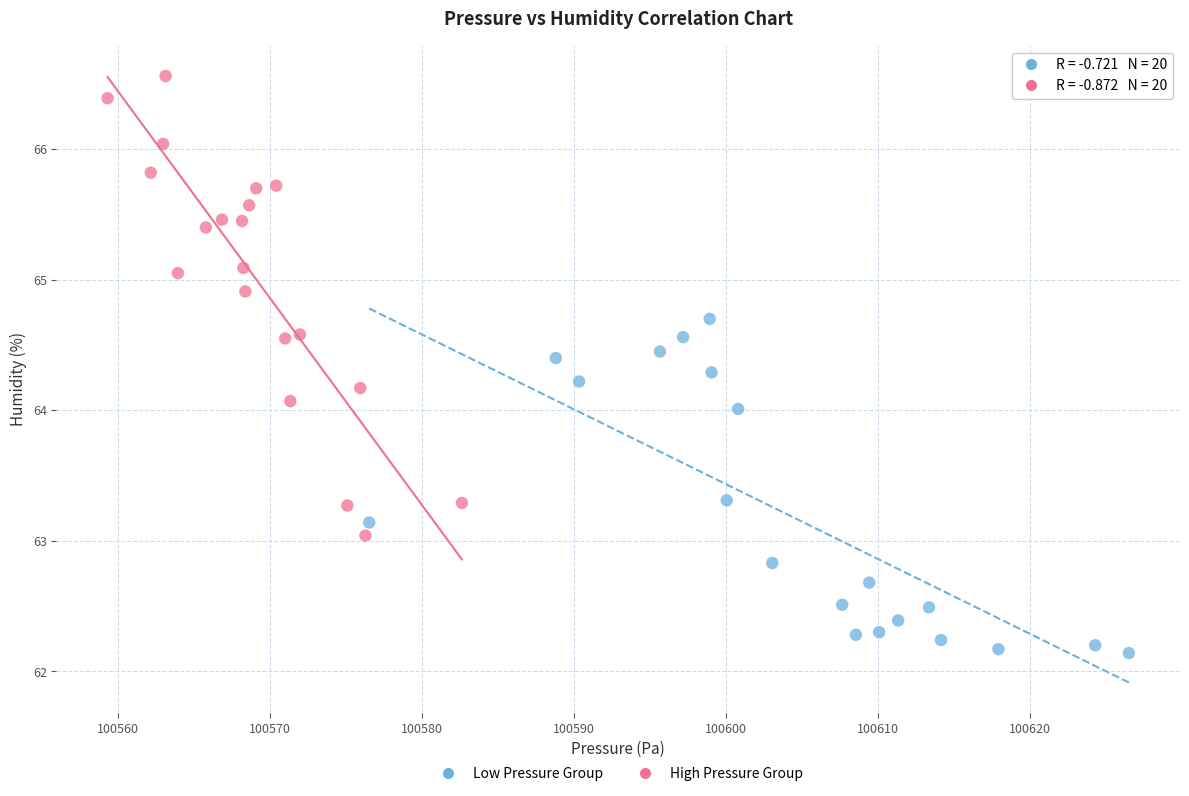

Which series has the largest Y range (max minus min)?

High Pressure Group